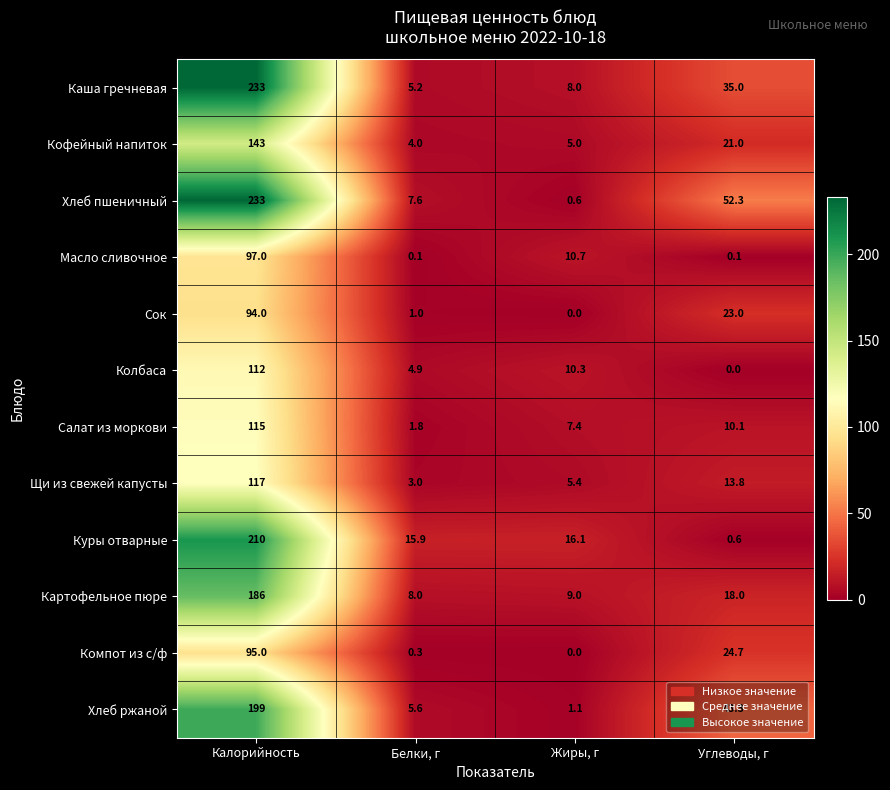

At Углеводы, г, list the series in order from smallest to largest.

Колбаса, Масло сливочное, Куры отварные, Салат из моркови, Щи из свежей капусты, Картофельное пюре, Кофейный напиток, Сок, Компот из с/ф, Каша гречневая, Хлеб ржаной, Хлеб пшеничный